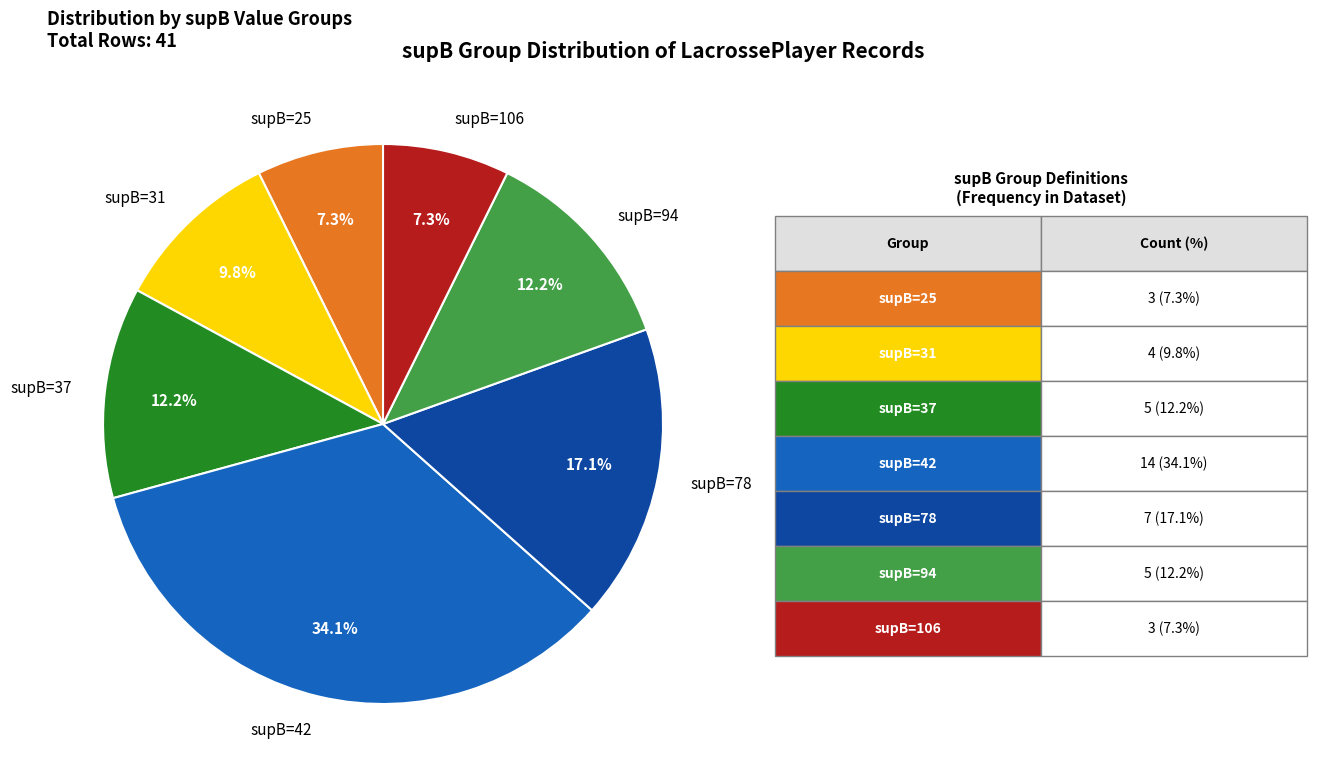

Is there any slice that represents more than half of the pie?

No